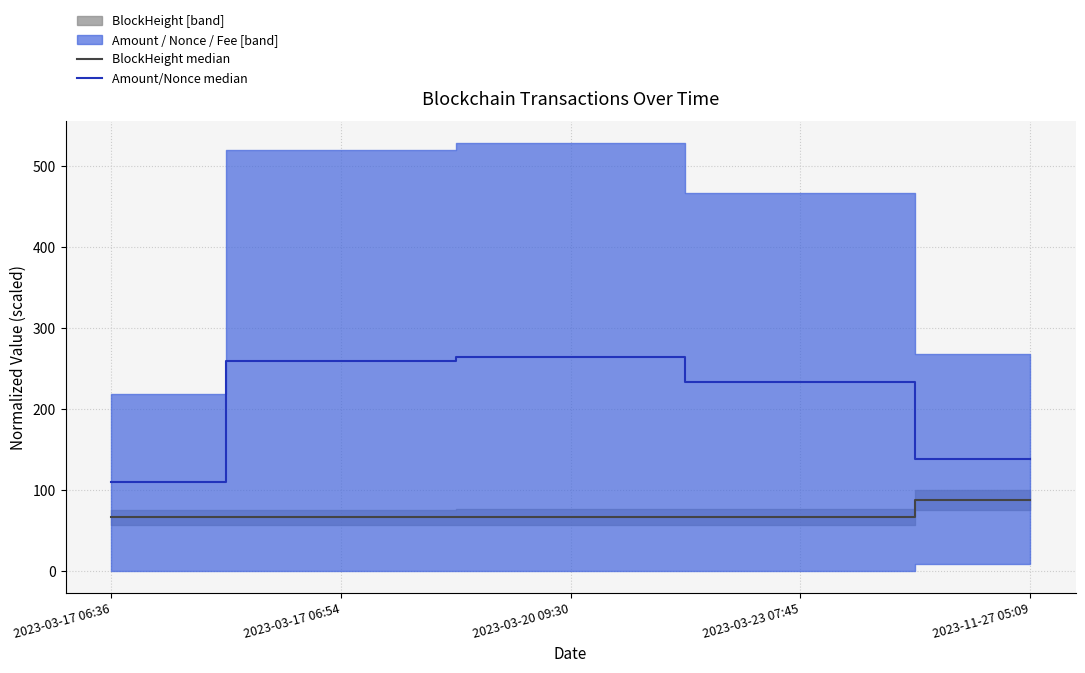

True or false: BlockHeight median has a value of 66.4 at 2023-03-17 06:36.

True